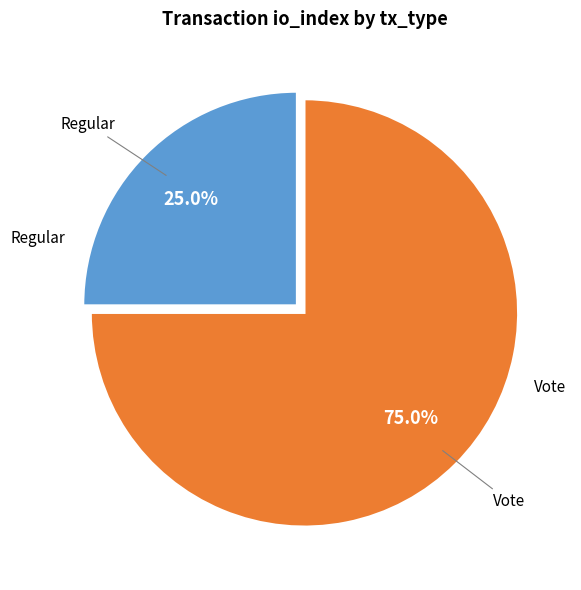

Does any single category account for the majority?

Yes